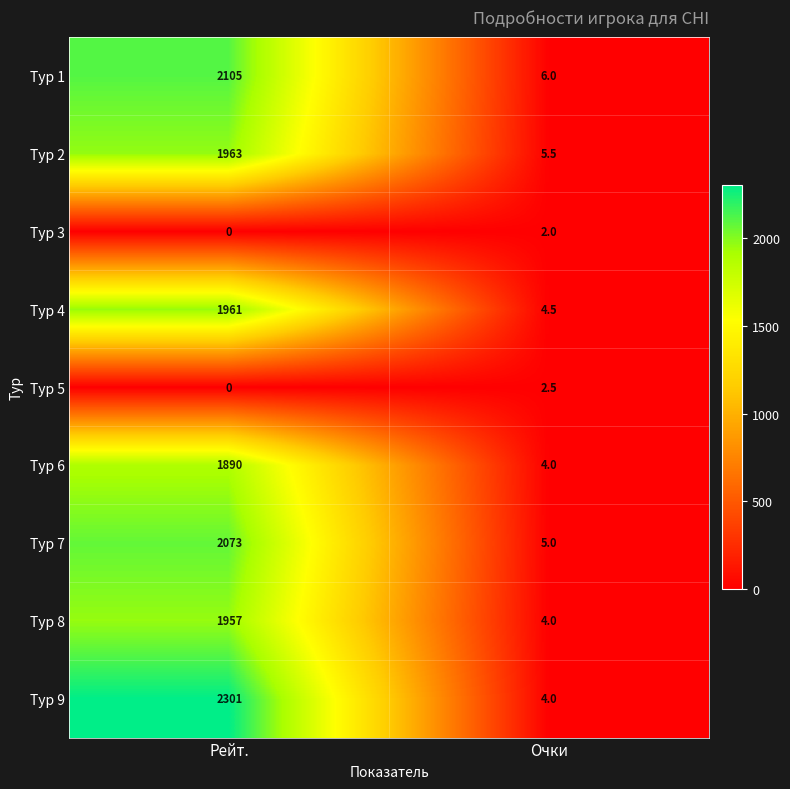

What is the average value of the Тур 9 series?

1152.5